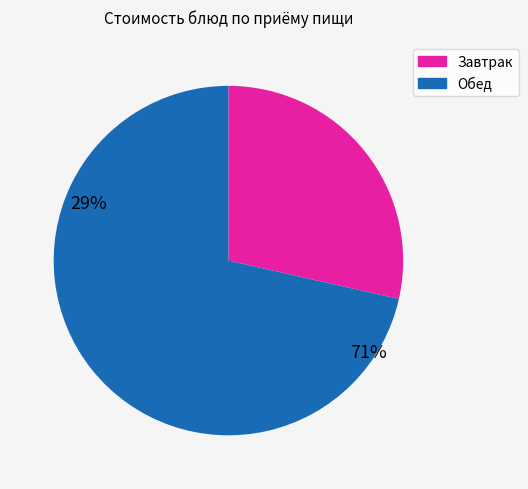

Is there any slice that represents more than half of the pie?

Yes